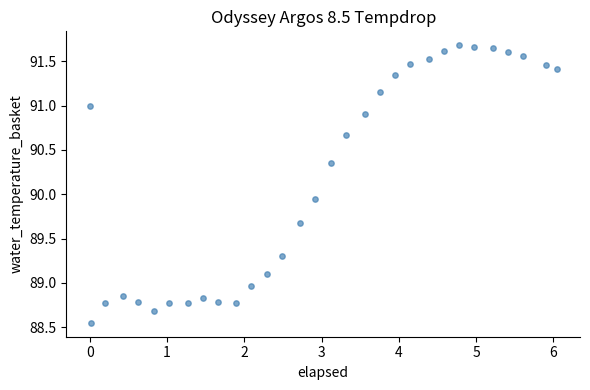

What is the range of X values (max minus min)?

6.0